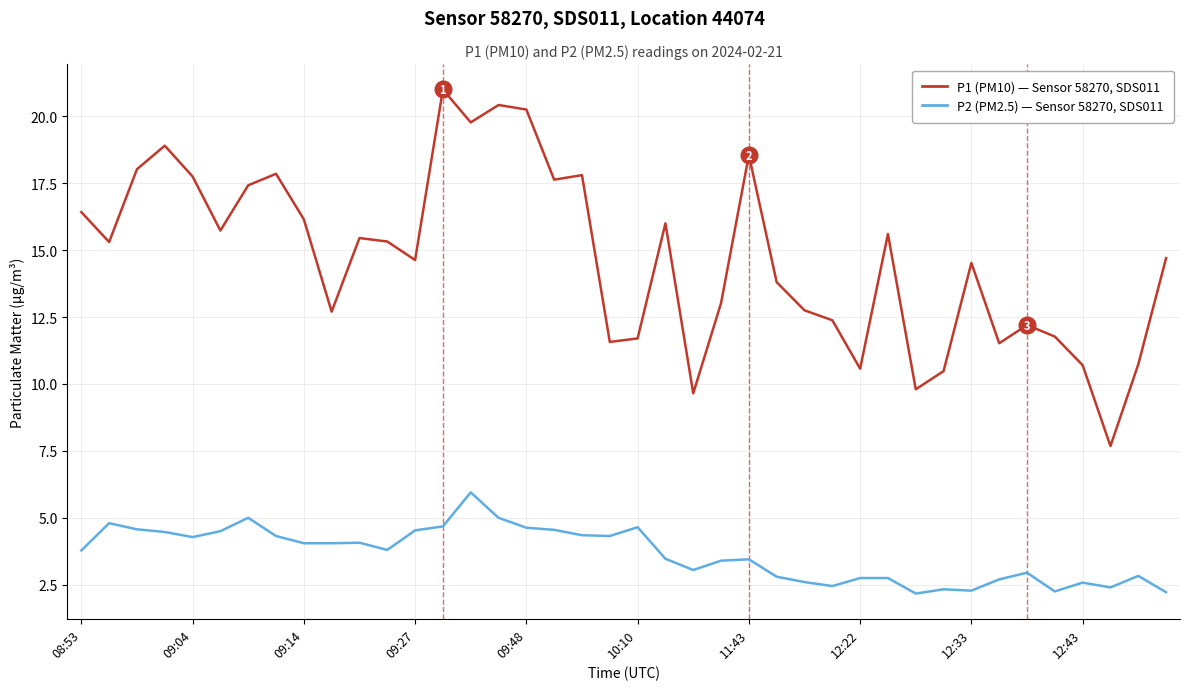

What is the maximum value shown in the chart?

21.0